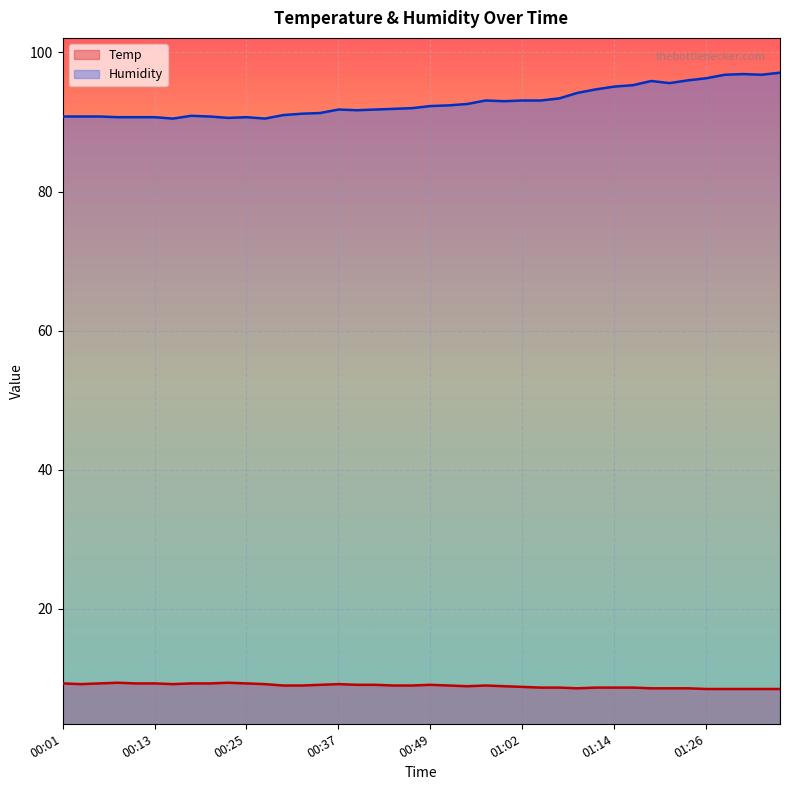

What is the total value across all series at 01:02?

101.9